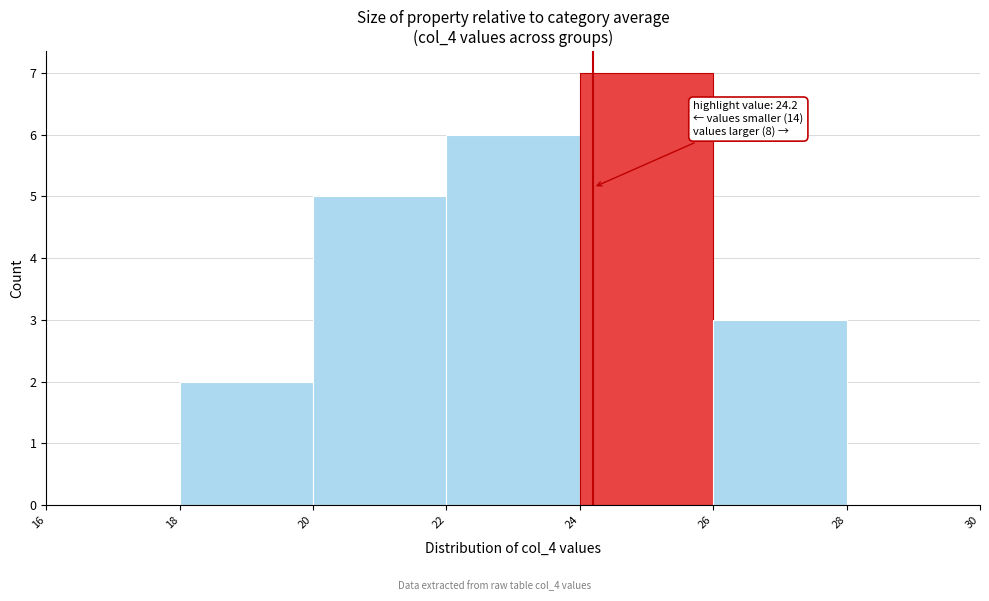

Which range on the x-axis has the tallest bar?

24 to 26